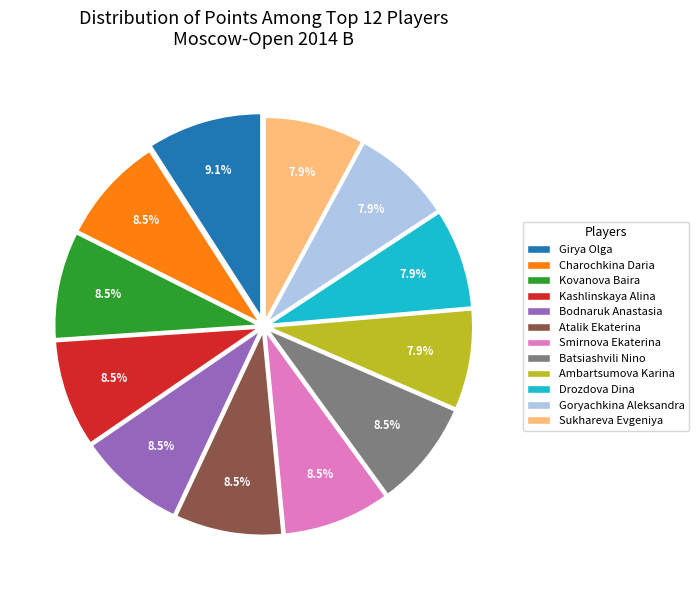

What percentage is NOT represented by Batsiashvili Nino?

91.5%